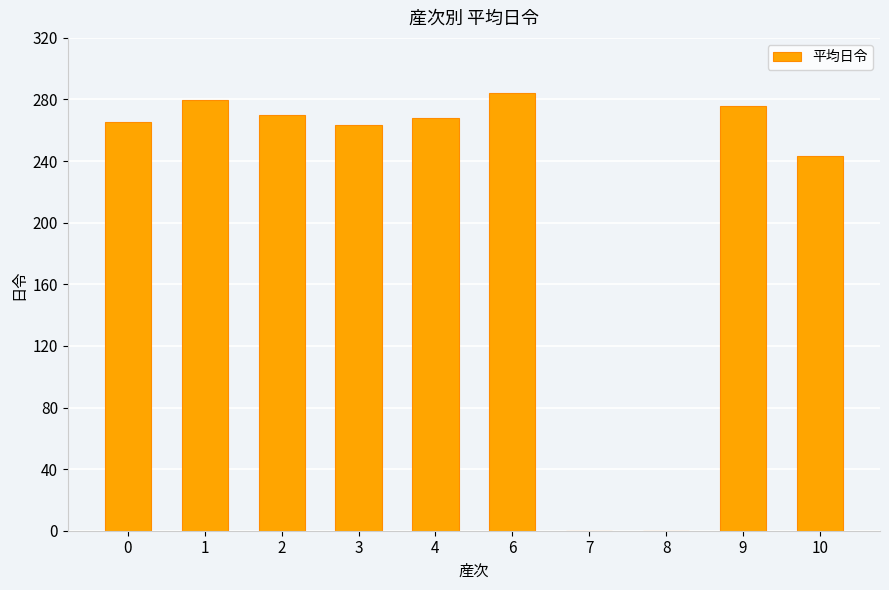

Are the bars horizontal?

No